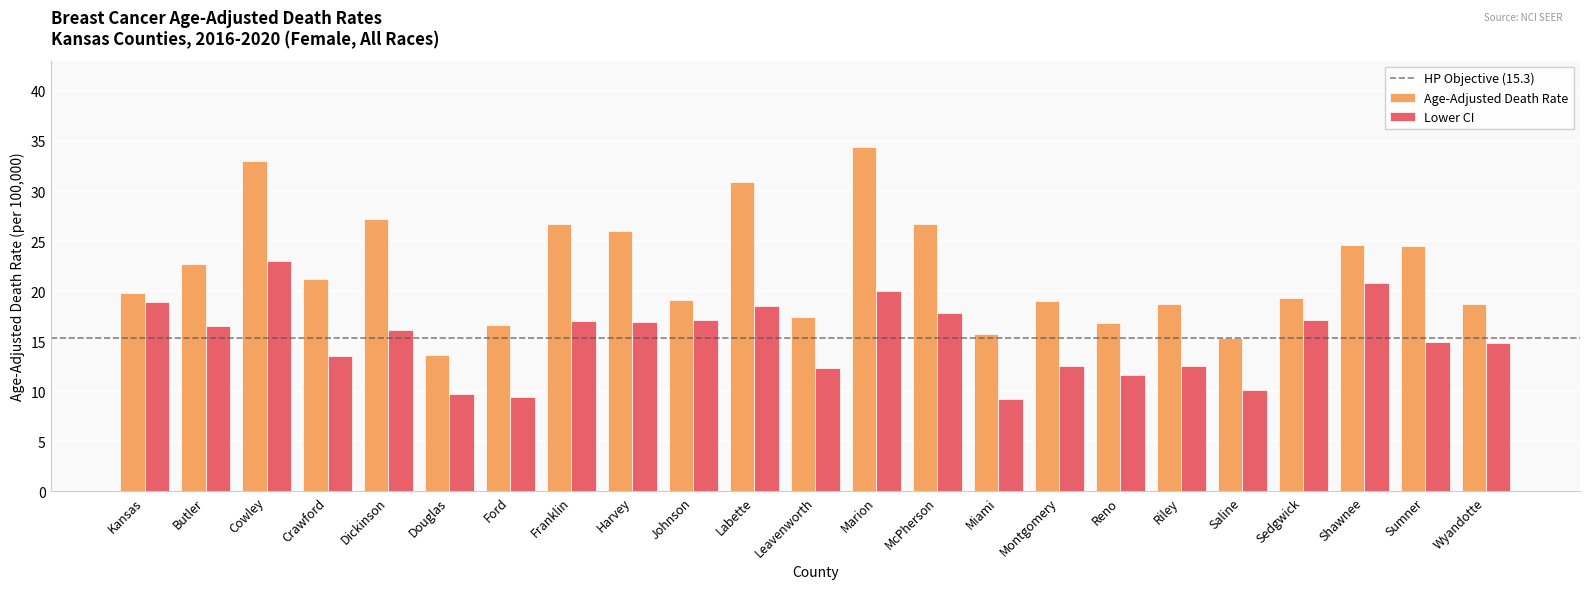

How many categories are shown in the chart?

23